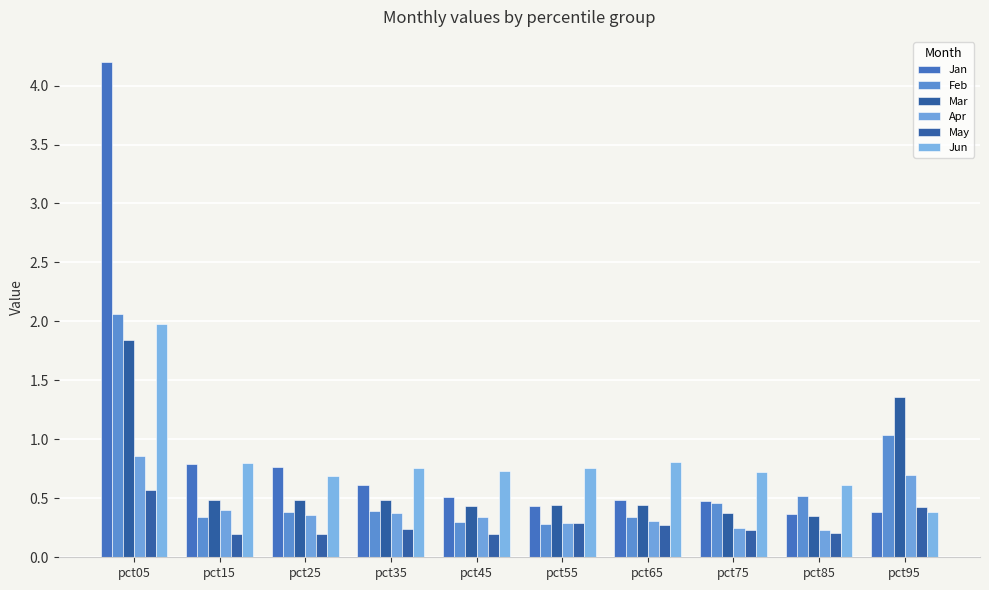

Count the number of data series in this chart.

6